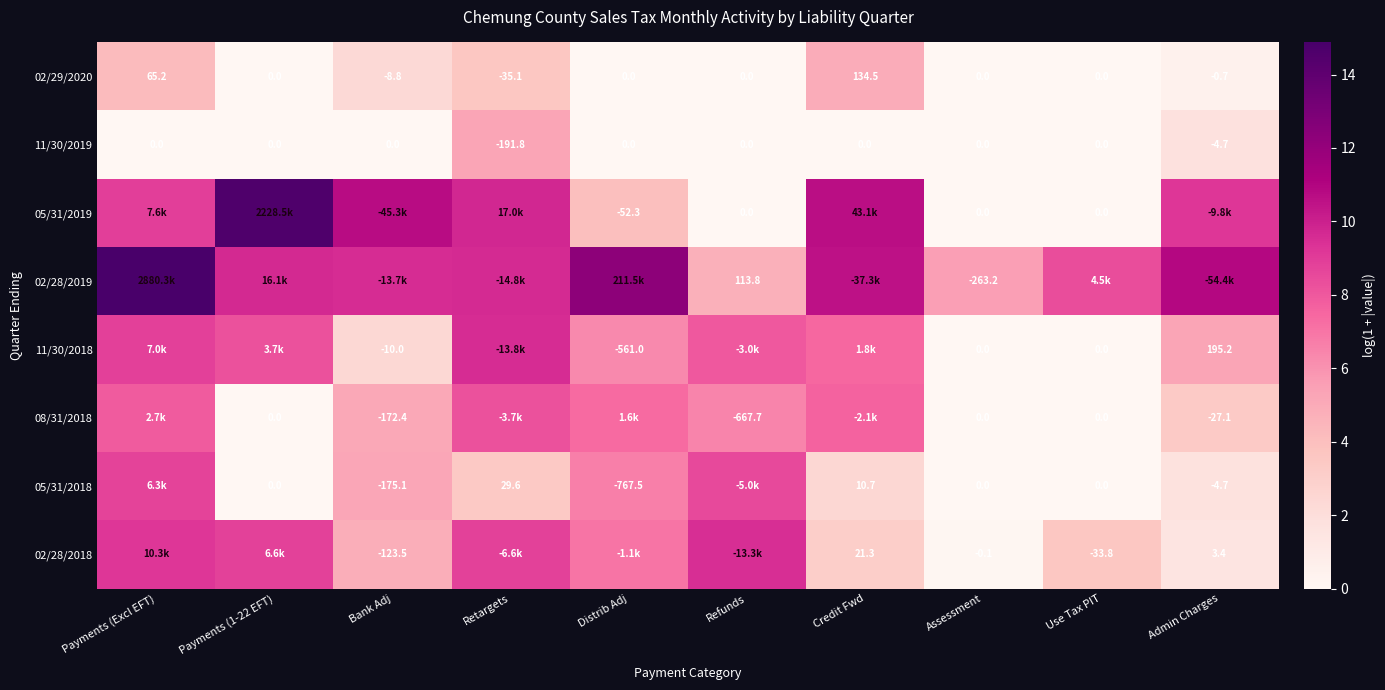

Where is 02/29/2020 nearest to the value 49?

Payments (Excl EFT)